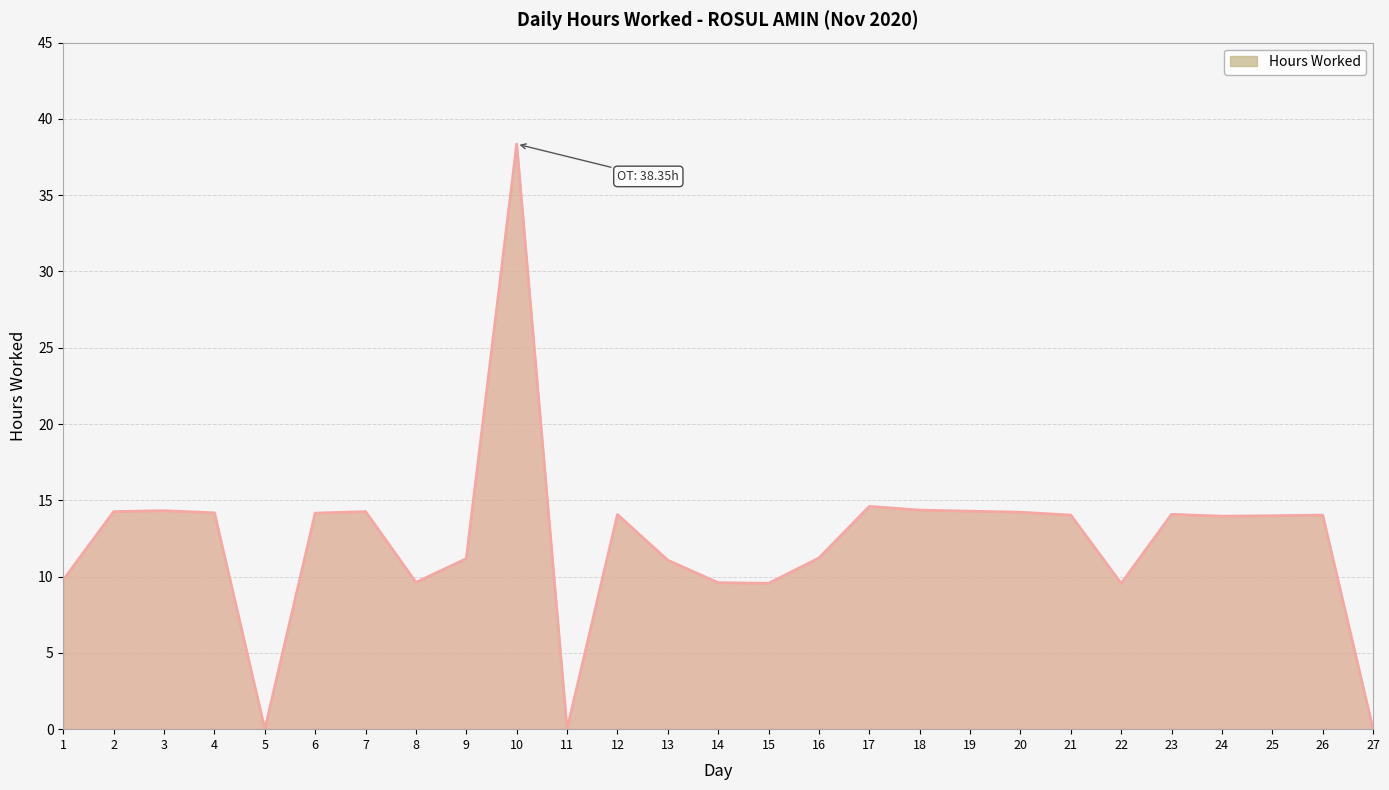

What is the difference between the maximum and minimum values?

38.4